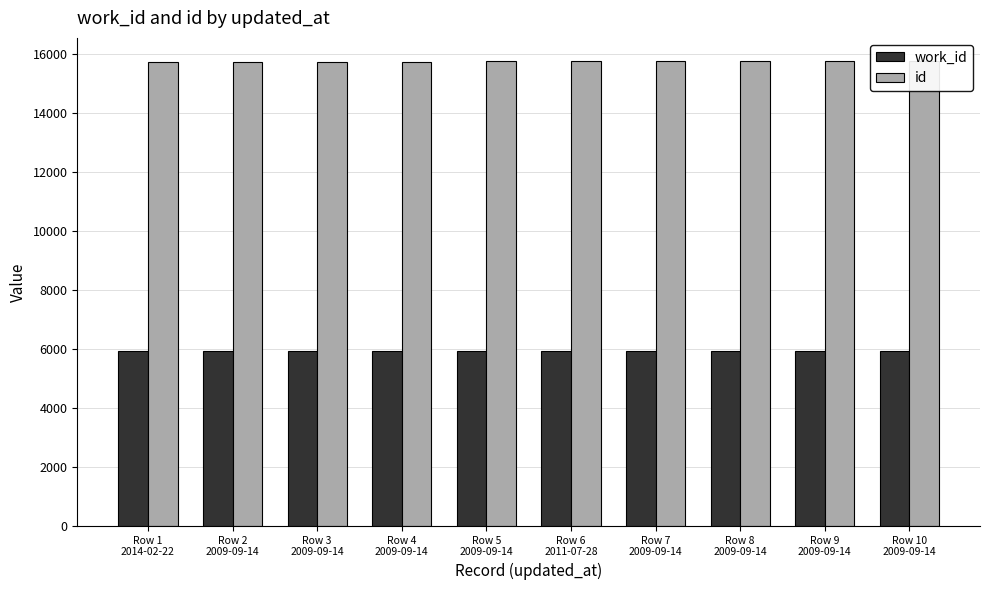

The value of work_id at Row 7
2009-09-14 is 3234. True or false?

False